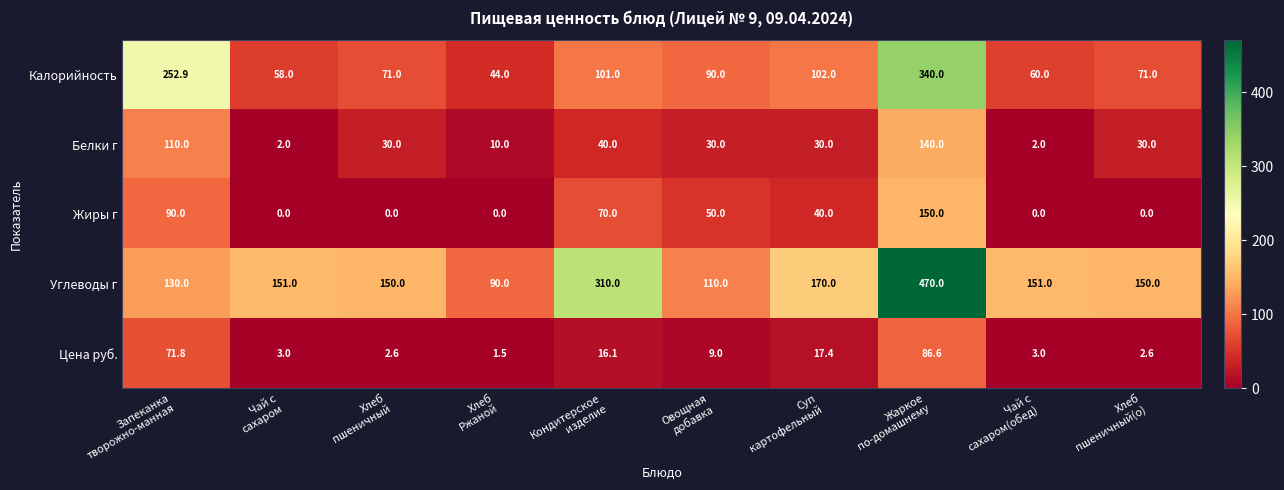

What is the total value across all series at Запеканка
творожно-манная?

654.7